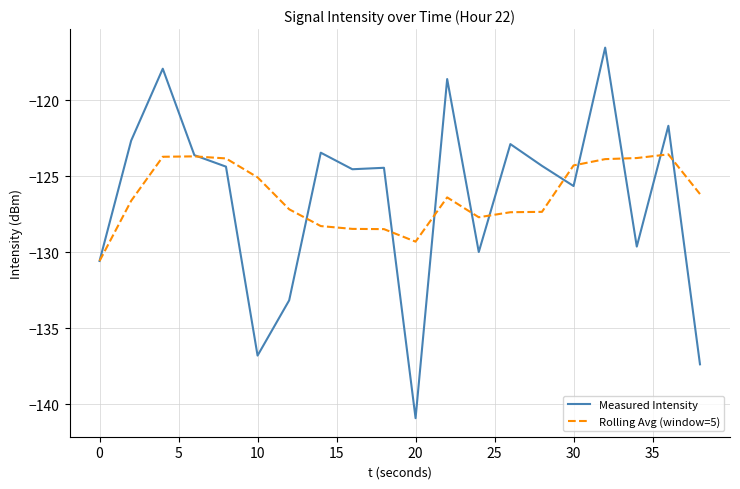

What is the maximum value for Rolling Avg (window=5)?

-123.6